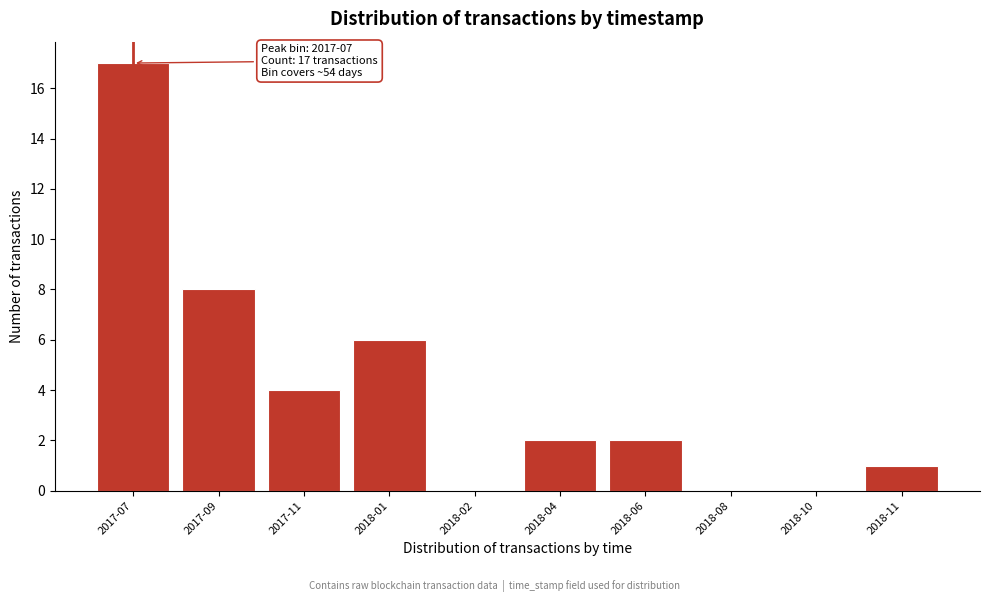

Reading left to right, transcribe all the data shown in this chart.

2017-07=17	2017-09=8	2017-11=4	2018-01=6	2018-02=0	2018-04=2	2018-06=2	2018-08=0	2018-10=0	2018-11=1